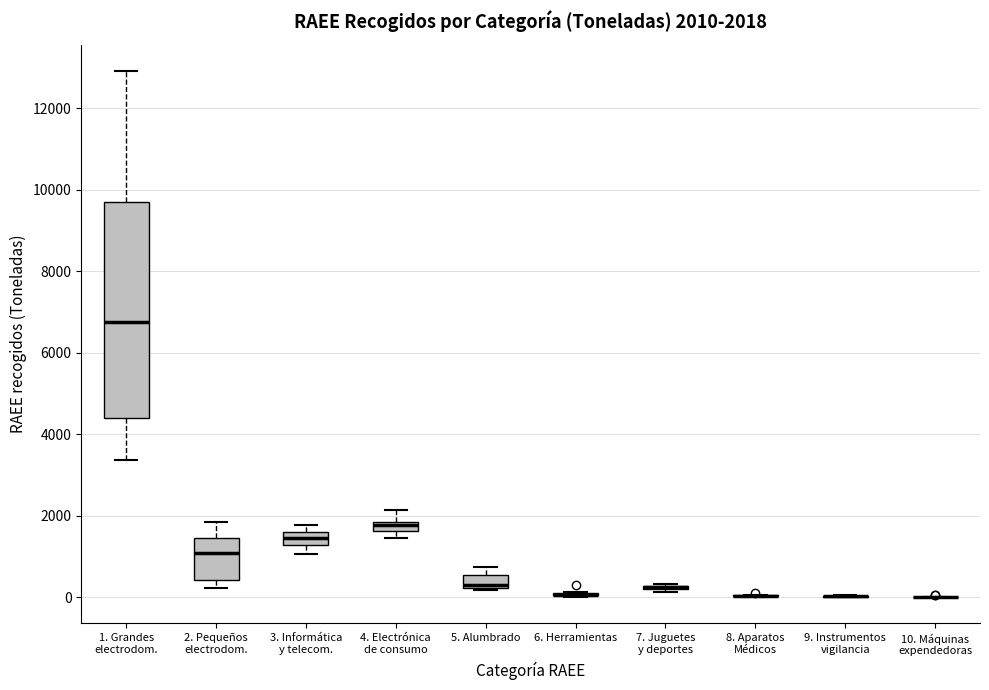

Which box is the tallest, from its lower edge to its upper edge?

1. Grandes electrodom.